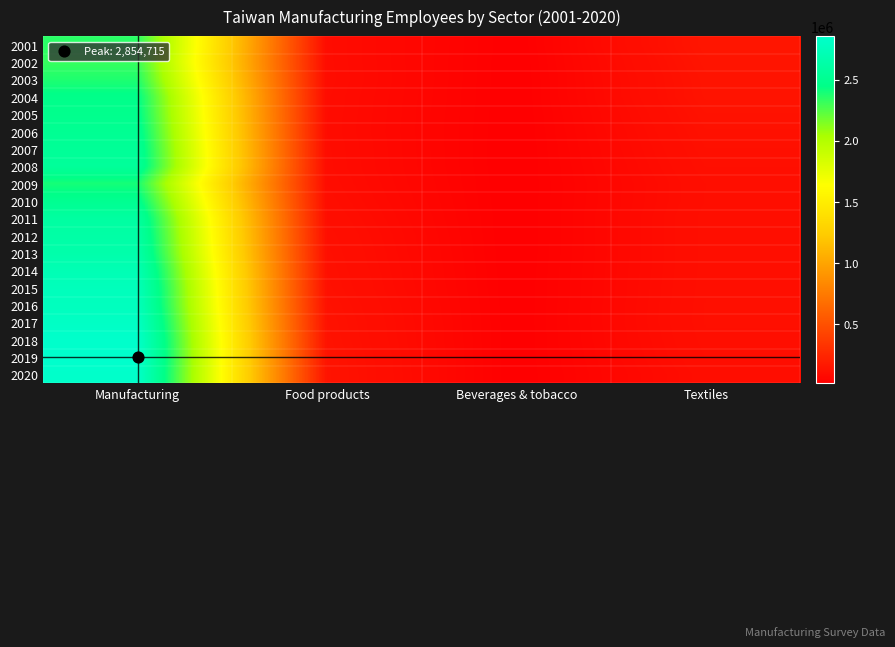

Reading right to left, transcribe all the data shown in this chart.

2001: Textiles=146697	Beverages & tobacco=16670	Food products=88283	Manufacturing=2348451
2002: Textiles=139370	Beverages & tobacco=15601	Food products=89146	Manufacturing=2318801
2003: Textiles=134209	Beverages & tobacco=15388	Food products=89921	Manufacturing=2372732
2004: Textiles=132289	Beverages & tobacco=15405	Food products=87896	Manufacturing=2461357
2005: Textiles=124519	Beverages & tobacco=14957	Food products=86967	Manufacturing=2479470
2006: Textiles=118837	Beverages & tobacco=14596	Food products=86390	Manufacturing=2510432
2007: Textiles=113717	Beverages & tobacco=14095	Food products=88137	Manufacturing=2541534
2008: Textiles=108776	Beverages & tobacco=14109	Food products=88694	Manufacturing=2557874
2009: Textiles=103060	Beverages & tobacco=14310	Food products=91825	Manufacturing=2396041
2010: Textiles=103401	Beverages & tobacco=14470	Food products=96313	Manufacturing=2496090
2011: Textiles=106569	Beverages & tobacco=14402	Food products=102342	Manufacturing=2595550
2012: Textiles=106561	Beverages & tobacco=14434	Food products=107834	Manufacturing=2627966
2013: Textiles=106130	Beverages & tobacco=14820	Food products=111048	Manufacturing=2653842
2014: Textiles=106829	Beverages & tobacco=15277	Food products=114150	Manufacturing=2714992
2015: Textiles=107486	Beverages & tobacco=15661	Food products=117023	Manufacturing=2753247
2016: Textiles=108900	Beverages & tobacco=16033	Food products=122225	Manufacturing=2767804
2017: Textiles=109208	Beverages & tobacco=16174	Food products=126209	Manufacturing=2809591
2018: Textiles=106779	Beverages & tobacco=16028	Food products=128379	Manufacturing=2845162
2019: Textiles=103262	Beverages & tobacco=15911	Food products=132047	Manufacturing=2854715
2020: Textiles=97444	Beverages & tobacco=15883	Food products=133783	Manufacturing=2841148